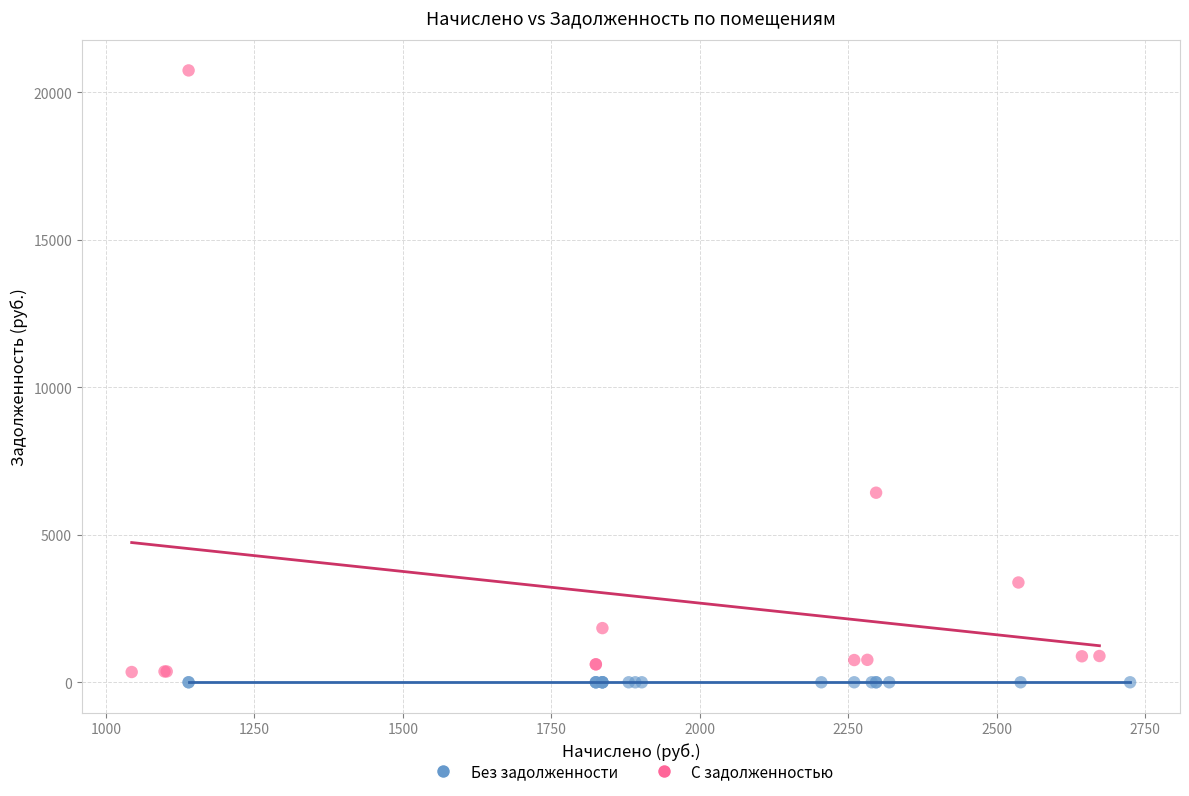

Which series reaches the maximum Y coordinate?

С задолженностью